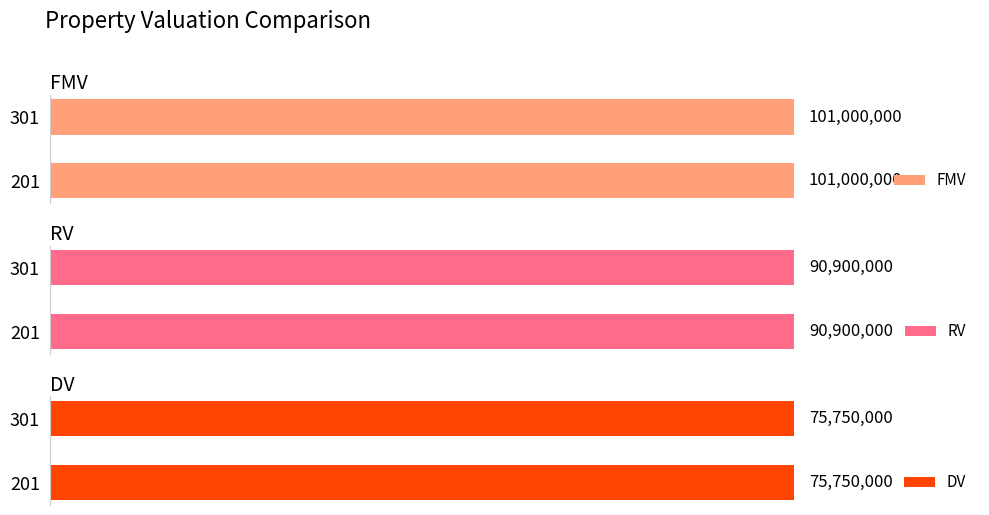

What are all the series names shown in the legend?

FMV, RV, DV